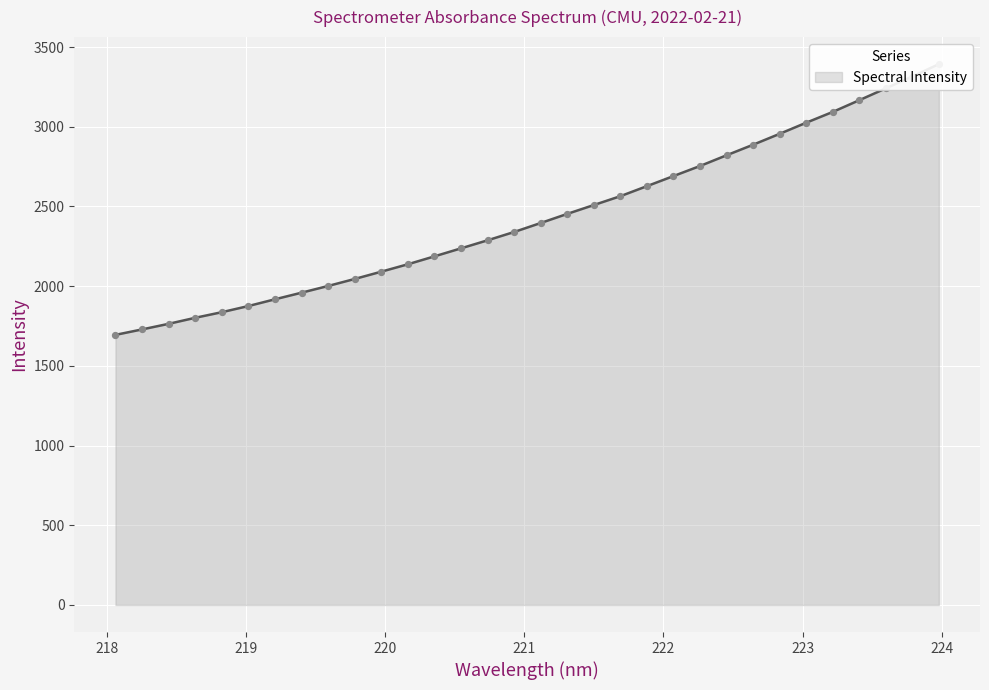

Between 223.7895 and 223.0264, which is larger?

223.7895